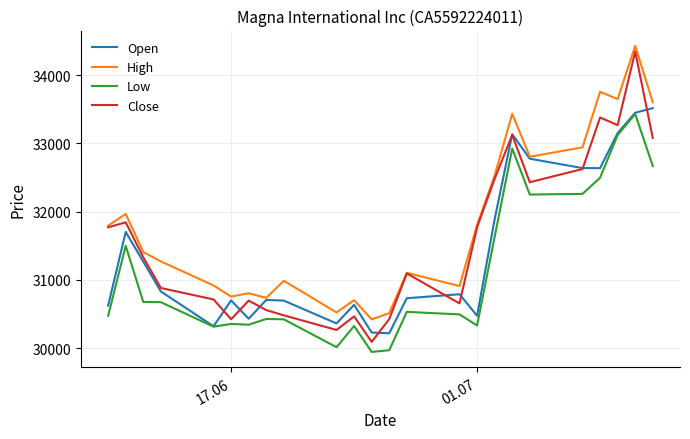

True or false: Low and High intersect in this chart.

False